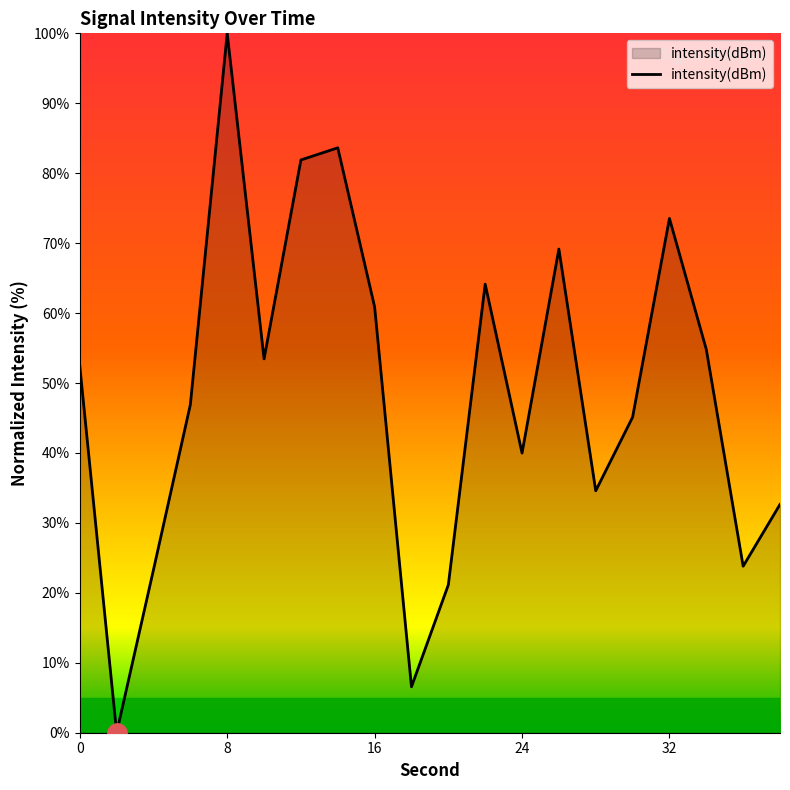

What is the difference between the maximum and minimum values?

100.0